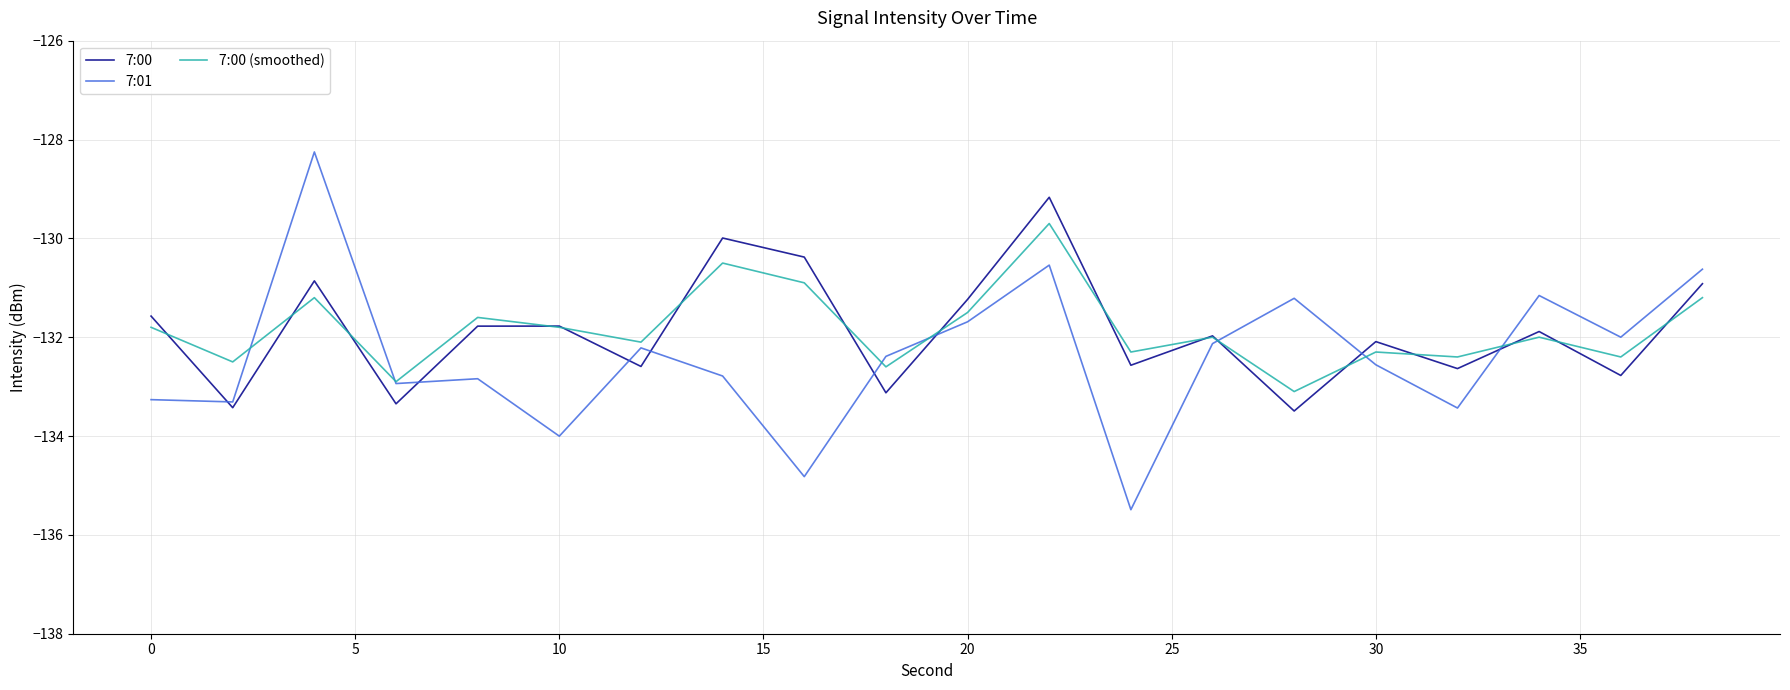

Which series has the largest range (max minus min)?

7:01